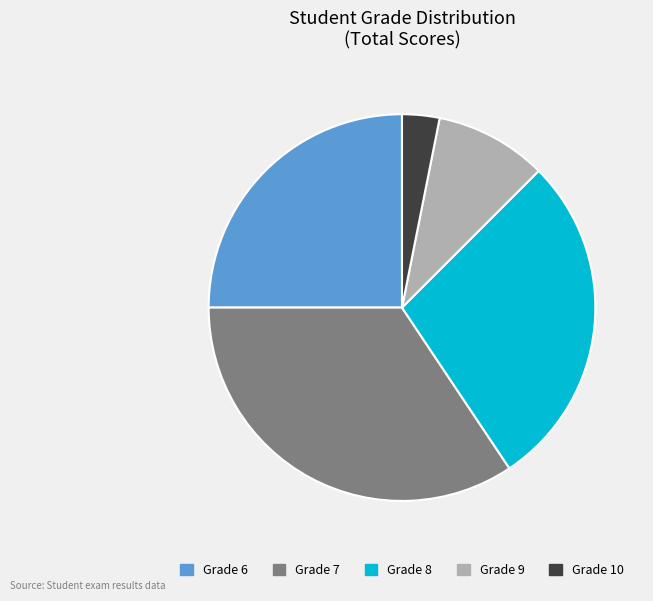

Is there any slice that represents more than half of the pie?

No